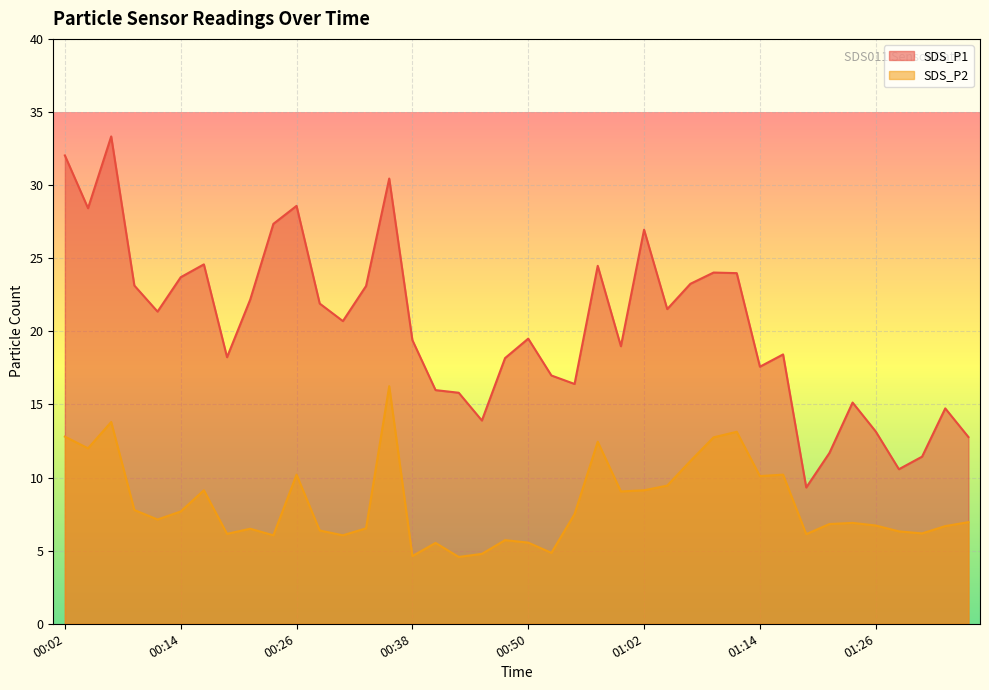

At which category is the sum across all series the highest?

00:06